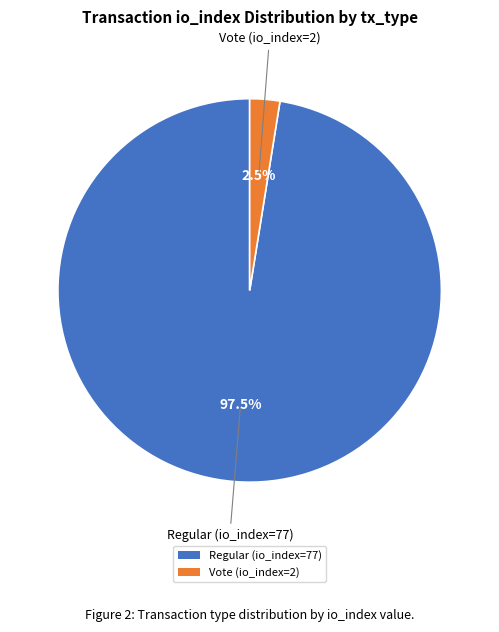

Which slice is the smallest?

Vote (io_index=2)